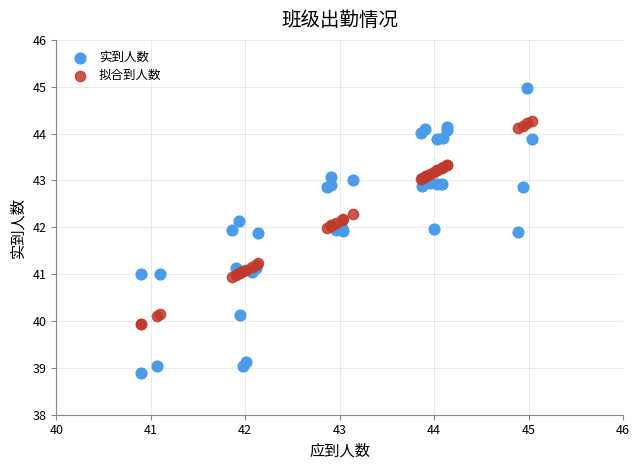

What are all the series names shown in the legend?

实到人数, 拟合到人数